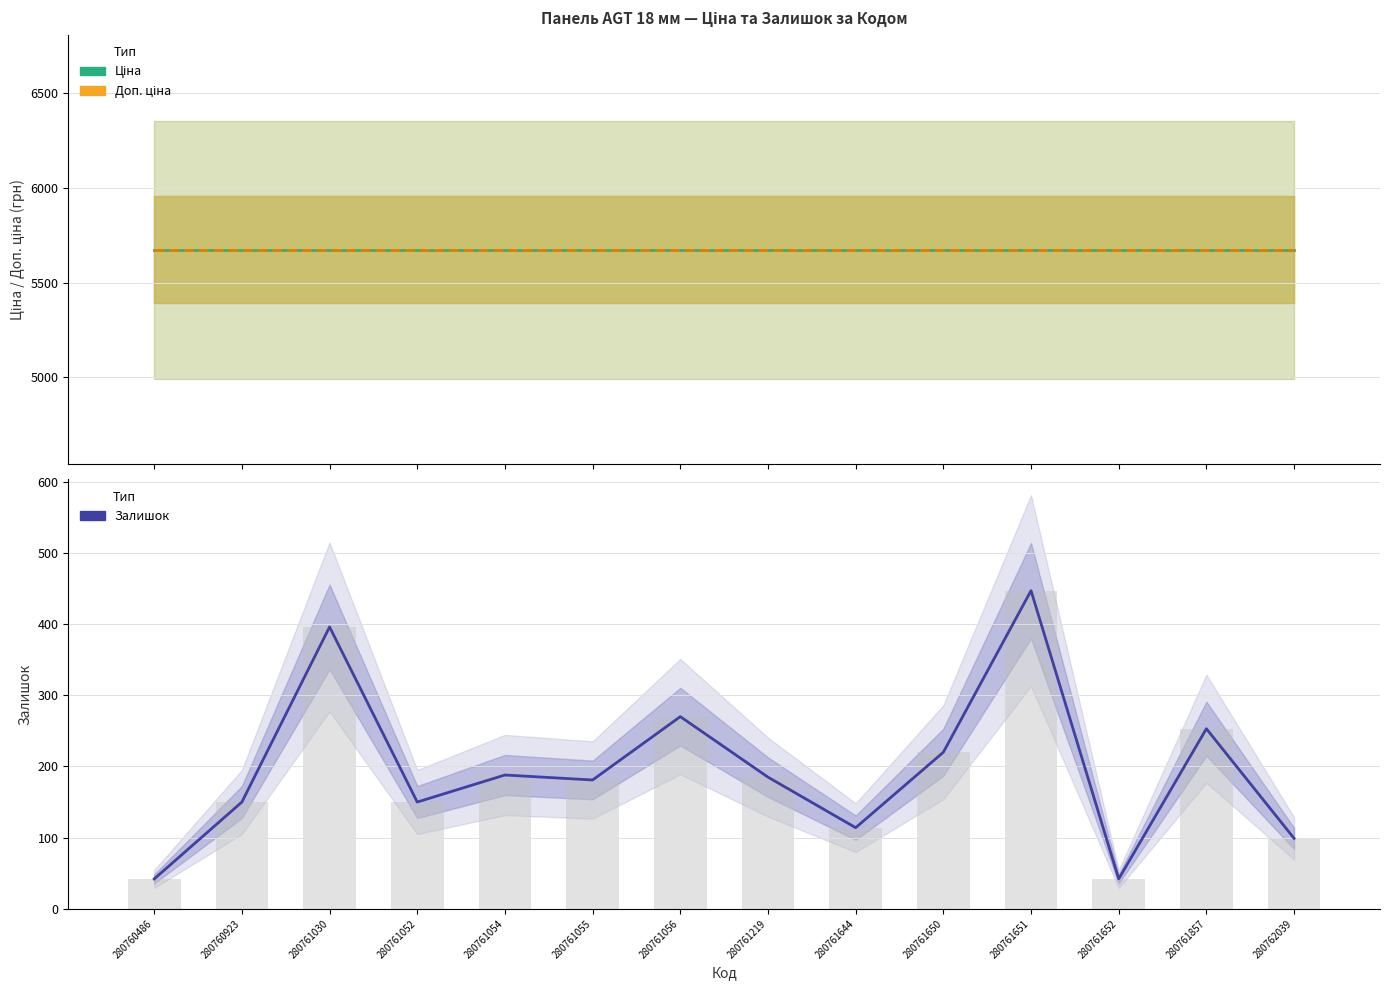

The value of Залишок at 280761055 is 280.4. True or false?

False